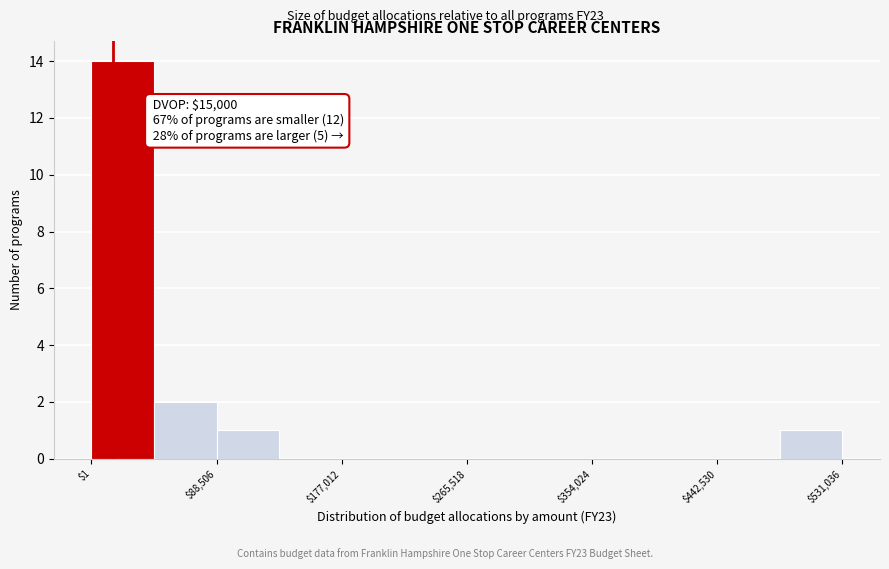

Over which range of the x-axis is the bar tallest?

0 to 40000